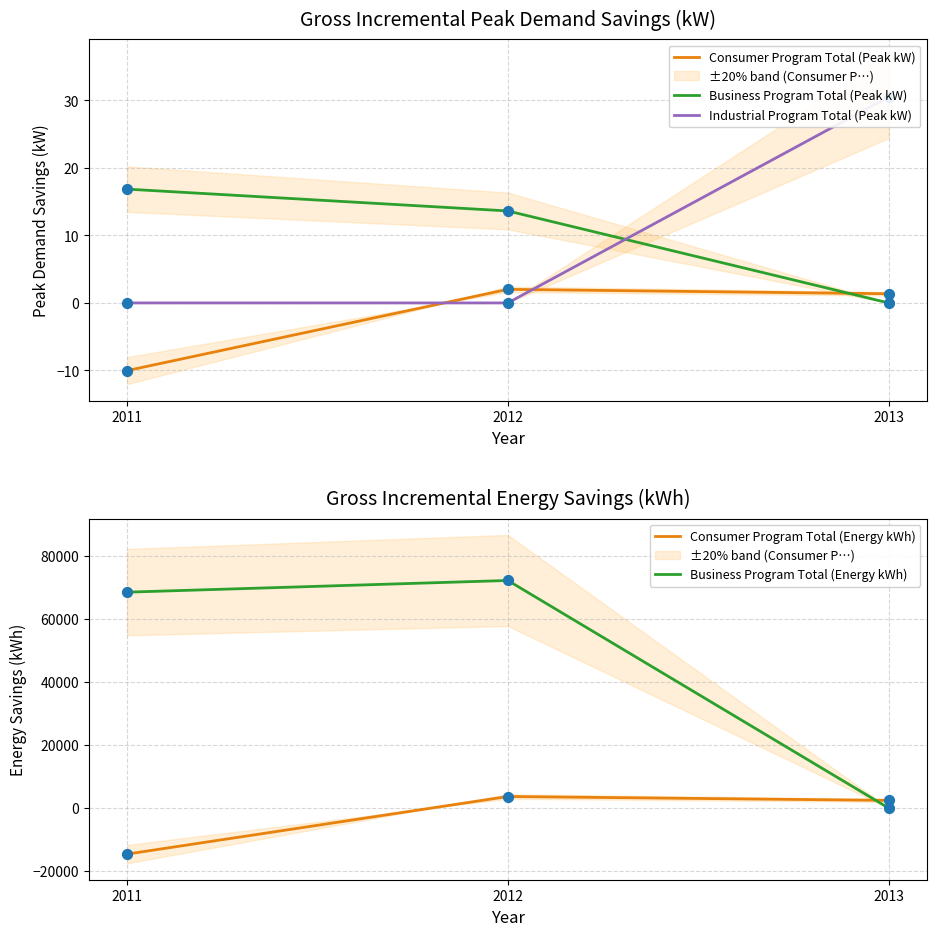

Which series reaches the minimum Y coordinate?

Consumer Program Total (Energy kWh)